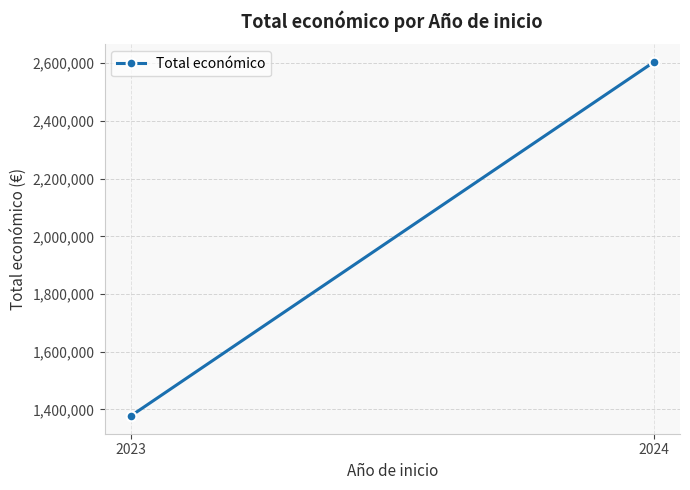

Reading left to right, transcribe all the data shown in this chart.

2023=1377024	2024=2604116